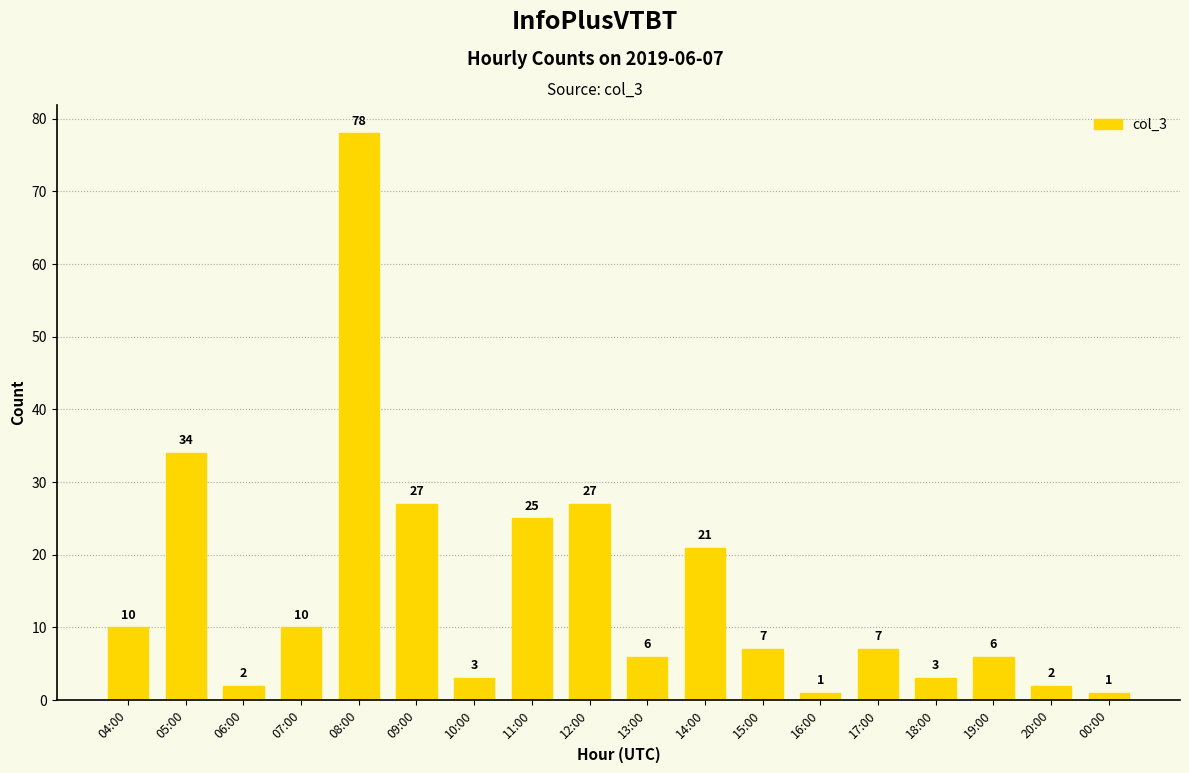

Reading right to left, extract all data points from this chart.

00:00=1	20:00=2	19:00=6	18:00=3	17:00=7	16:00=1	15:00=7	14:00=21	13:00=6	12:00=27	11:00=25	10:00=3	09:00=27	08:00=78	07:00=10	06:00=2	05:00=34	04:00=10